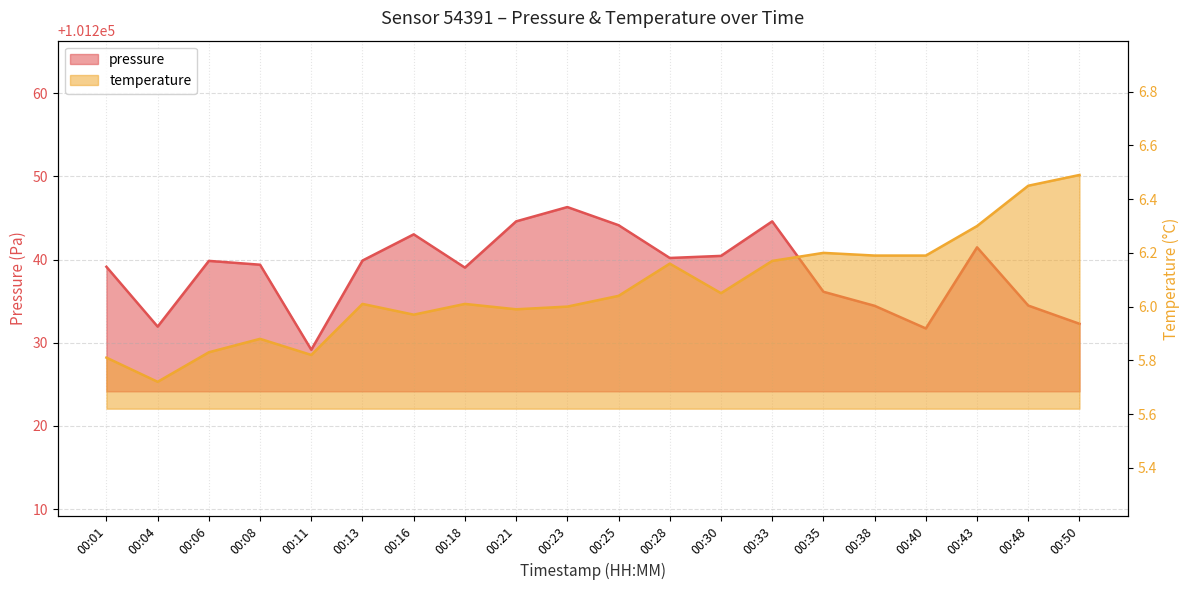

What is the difference between the maximum and minimum values in the temperature series?

0.8